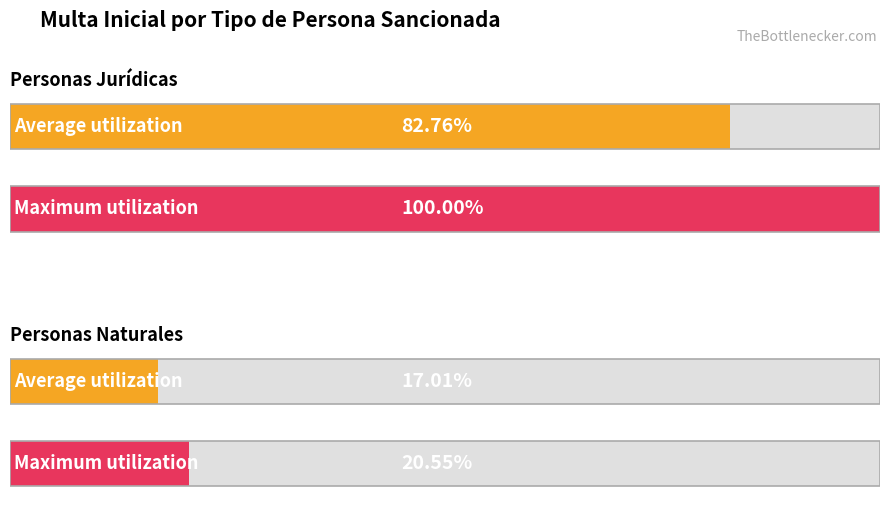

What are all the series names shown in the legend?

Personas Jurídicas, Personas Naturales